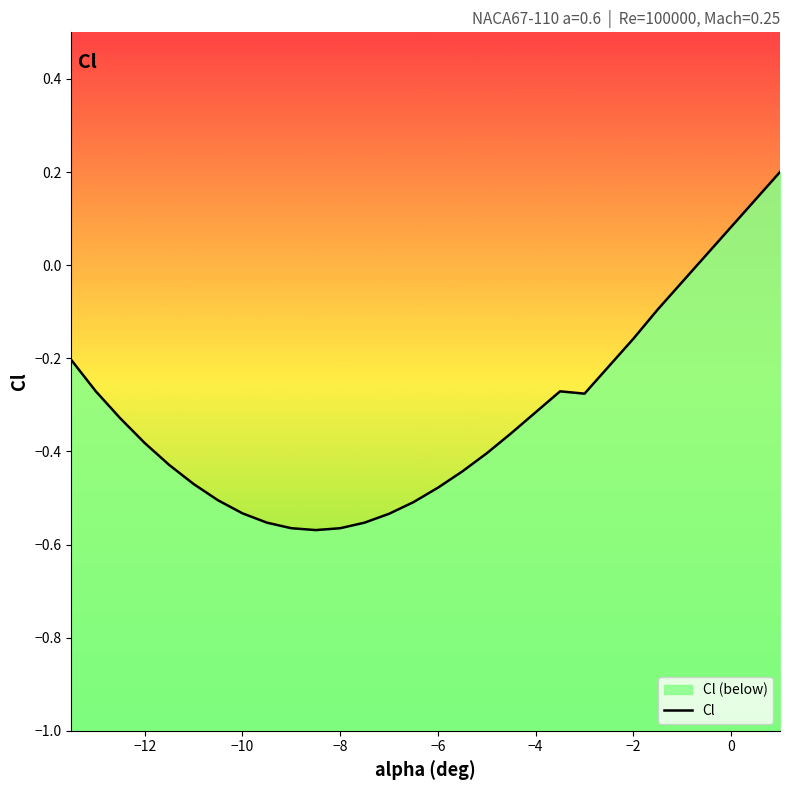

What is the value of the 18th point from the left?

-0.4